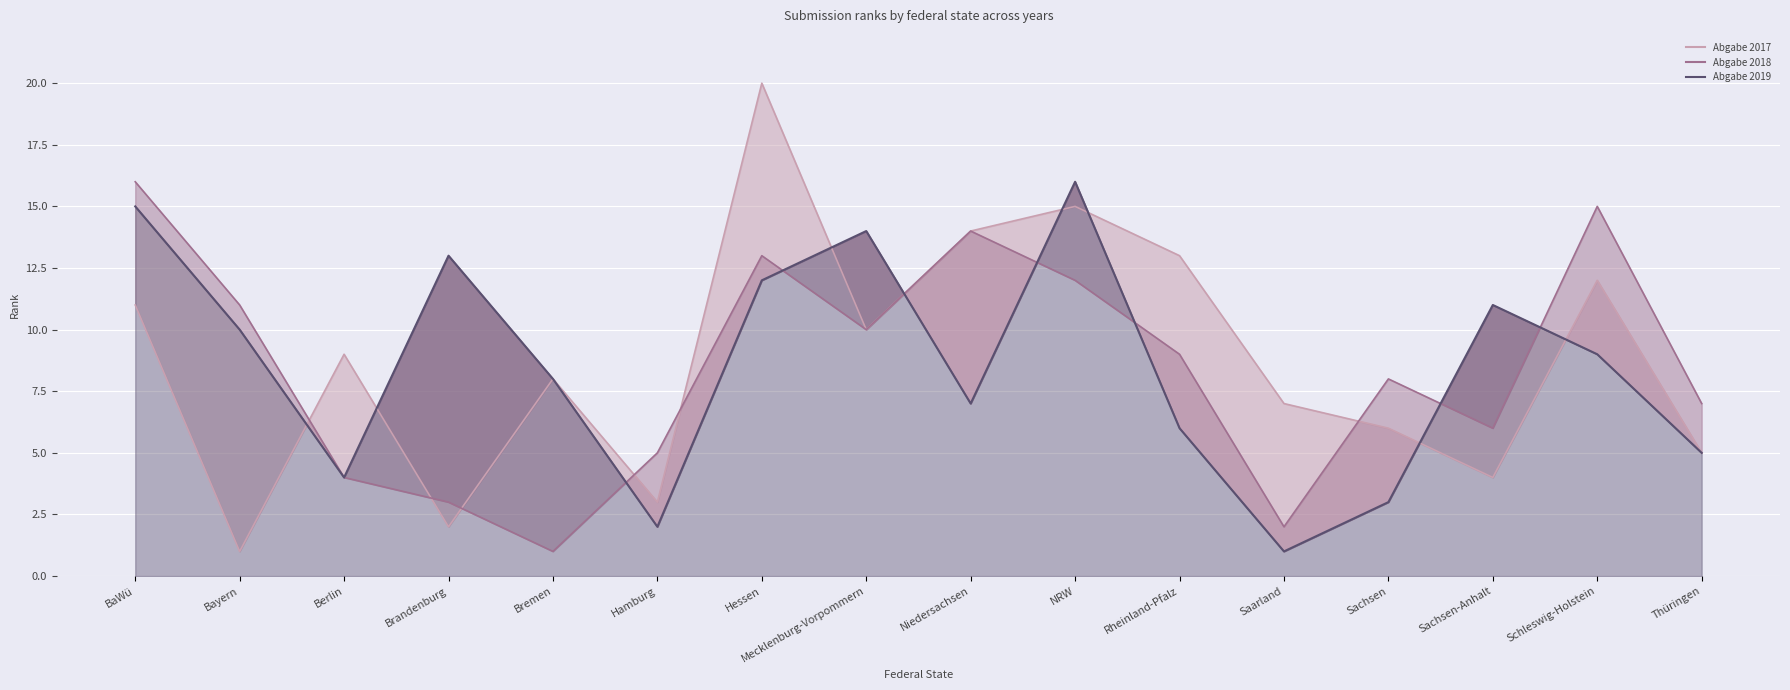

What is the total value across all series at Brandenburg?

18